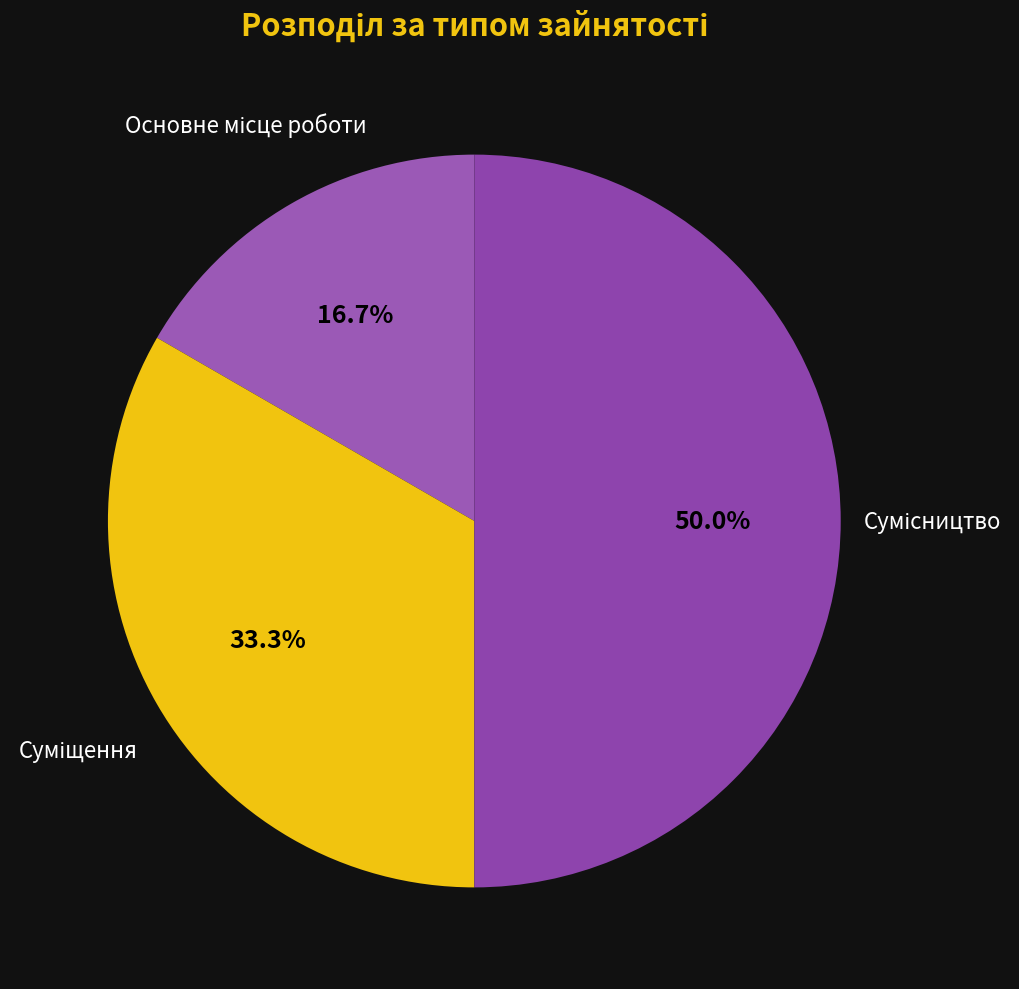

Which category has the smallest portion of the pie?

Основне місце роботи